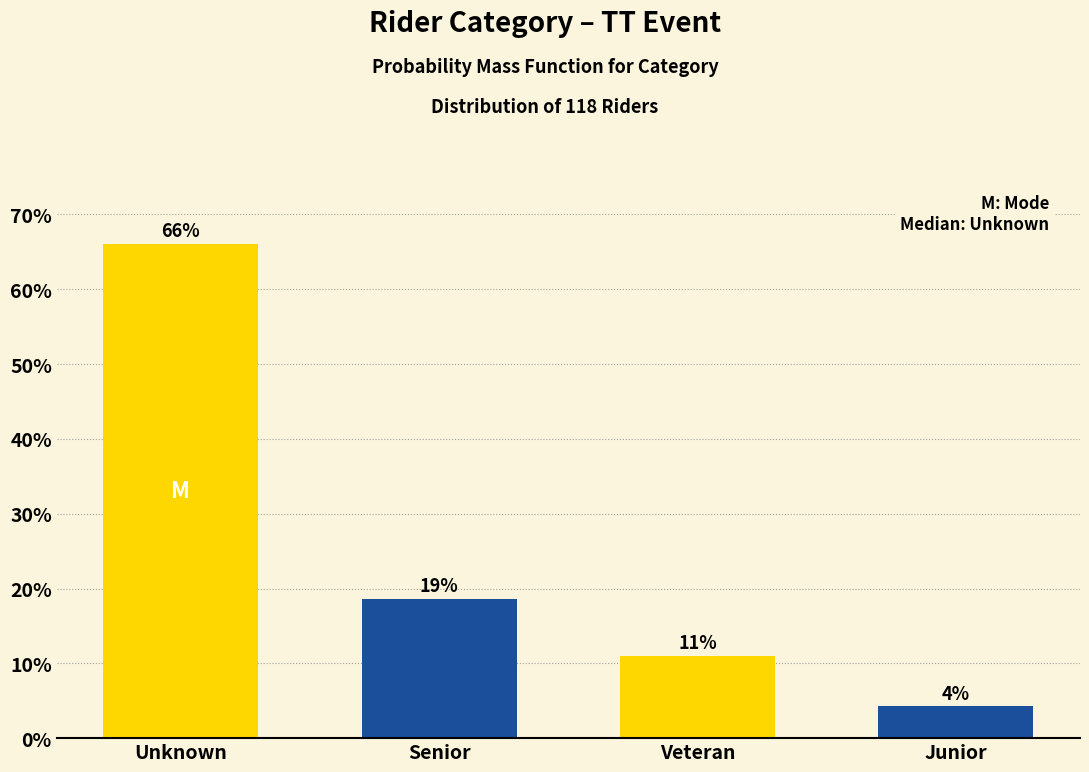

What is the value of the 1st bar from the left?

66.1